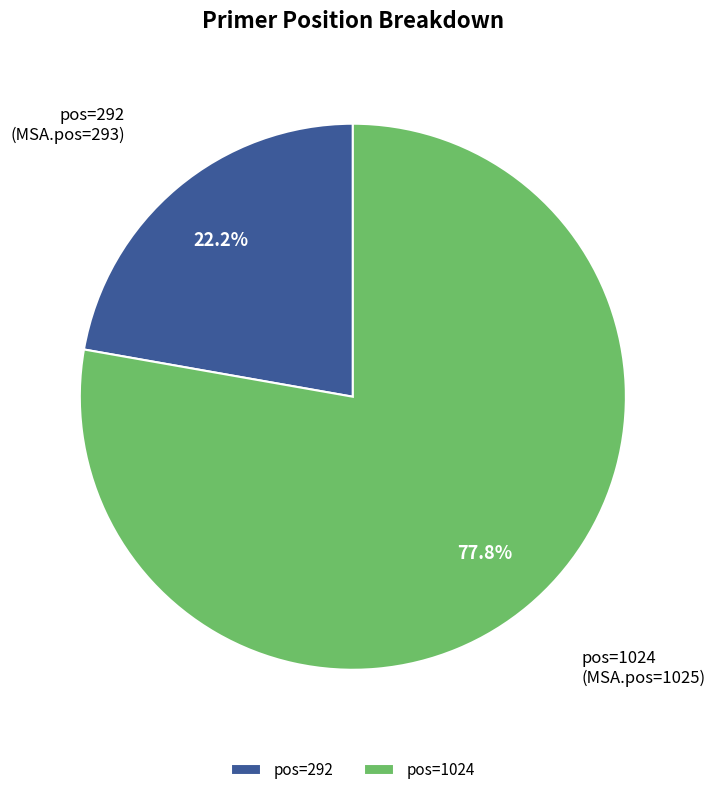

What portion of the pie excludes pos=1024?

22.2%